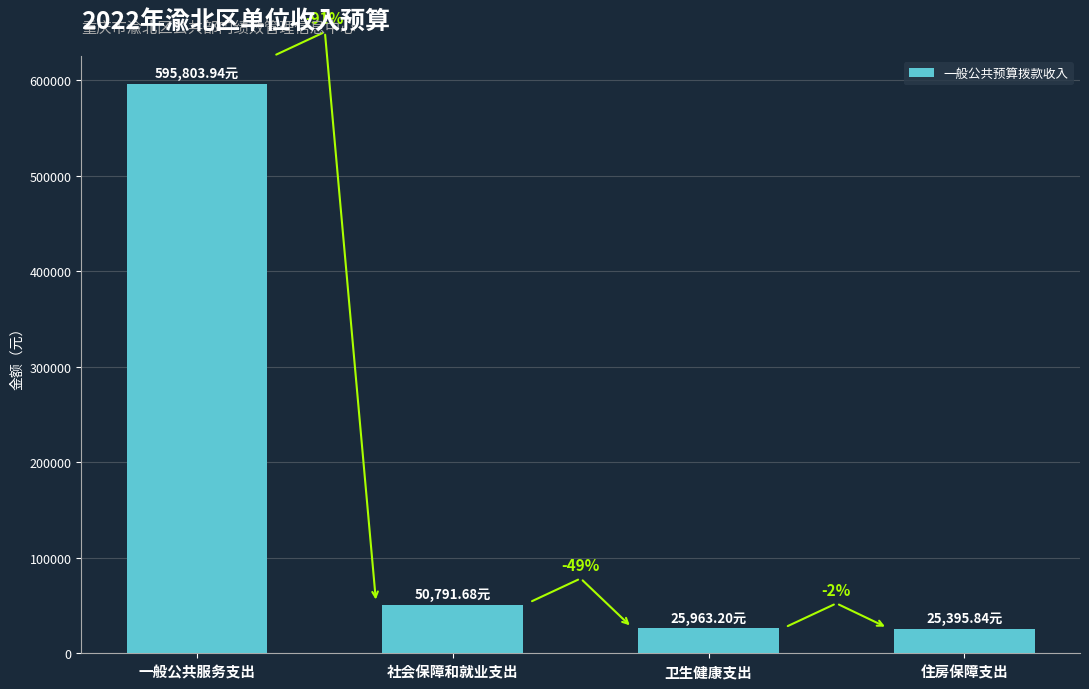

What position from the right is 住房保障支出?

1